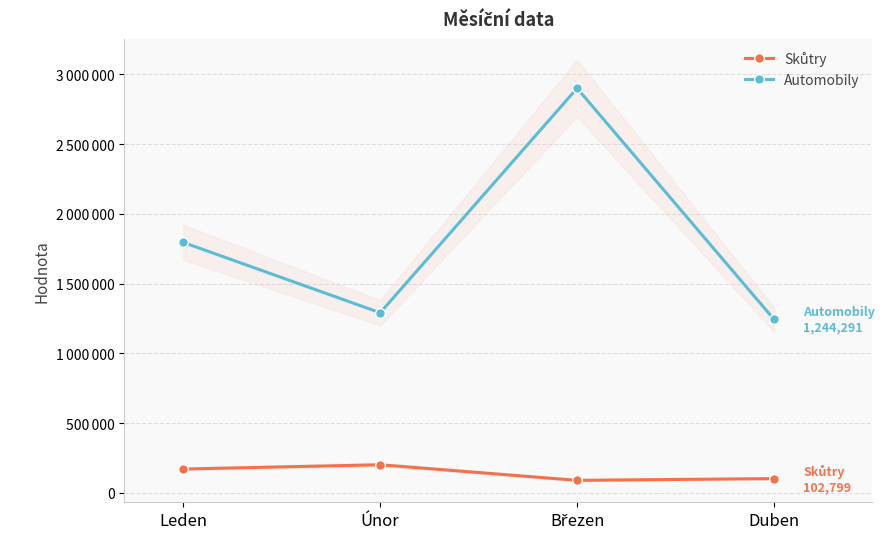

Rank the series at Leden from highest to lowest value.

Automobily, Skůtry